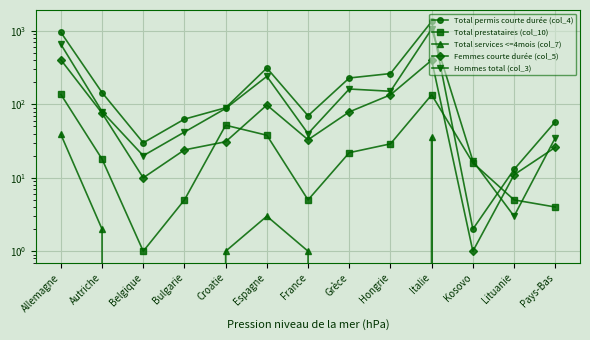

The value of Total prestataires (col_10) at Bulgarie is 8. True or false?

False